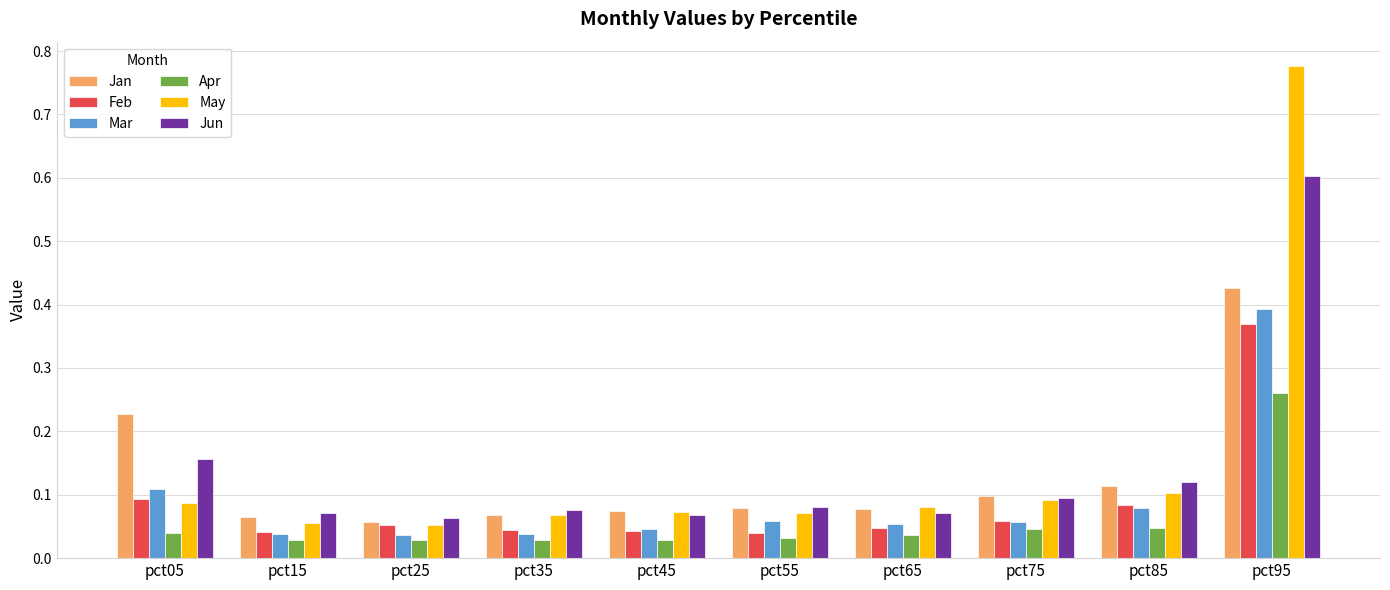

At which category is the sum across all series the highest?

pct95